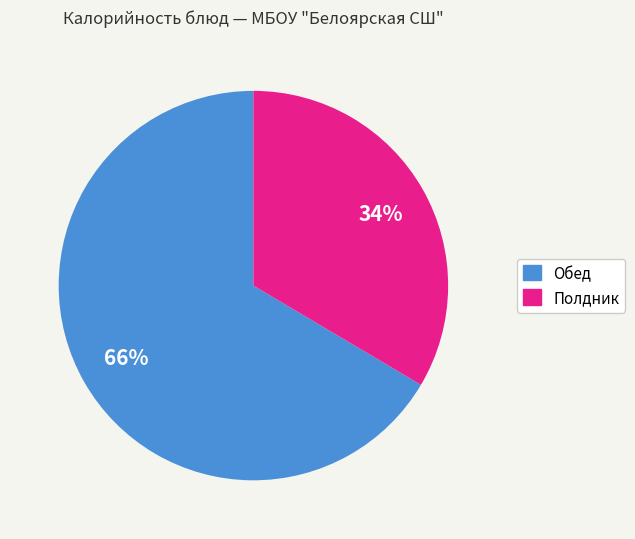

To the nearest percent, what is the average slice percentage?

50%